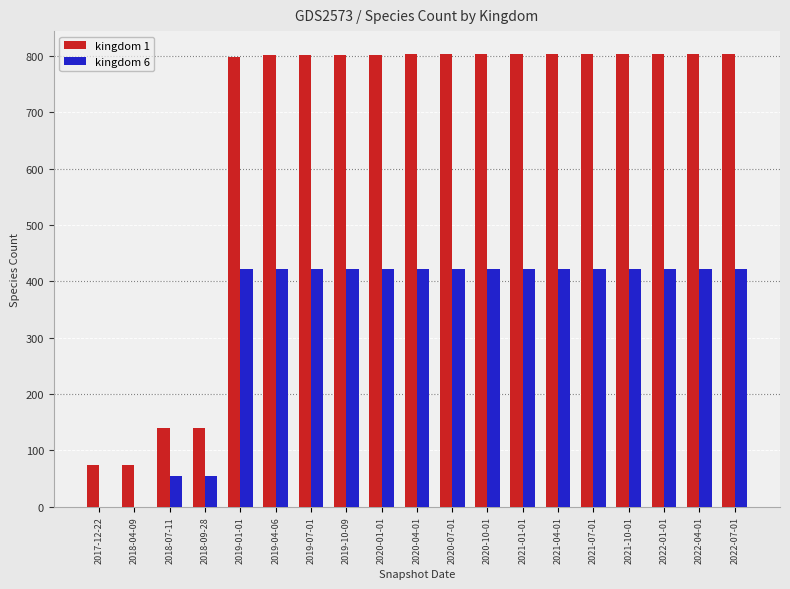

Which series has the largest total across all categories?

kingdom 1